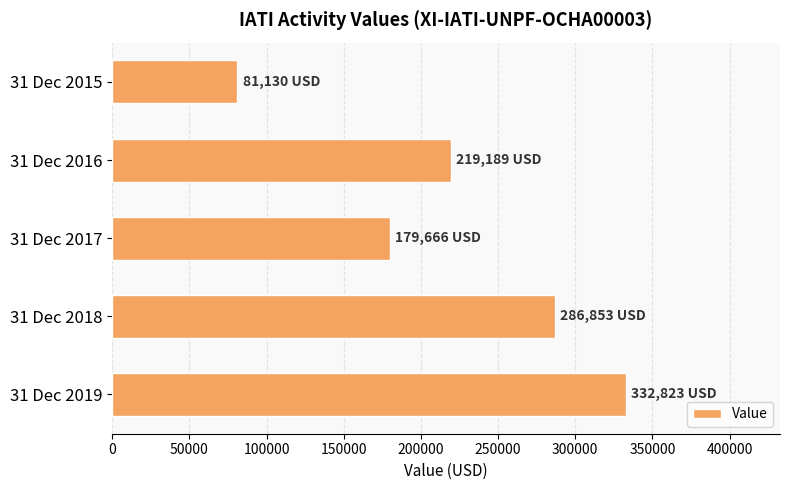

What is the change in value from 31 Dec 2018 to 31 Dec 2015?

-205723